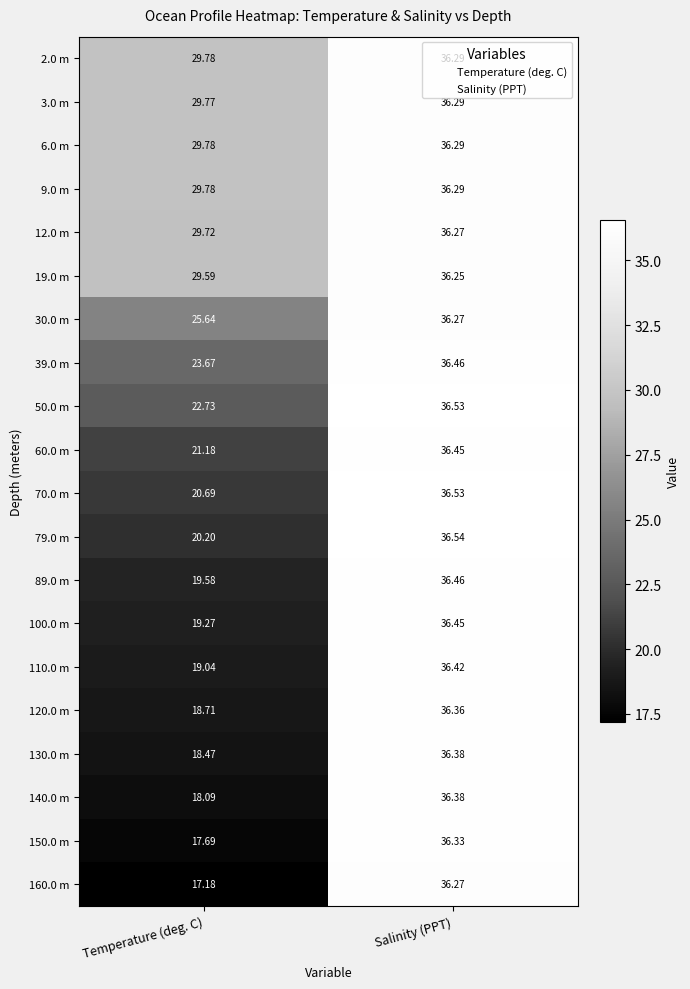

Where does the 30.0 m series first go above 36?

Salinity (PPT)